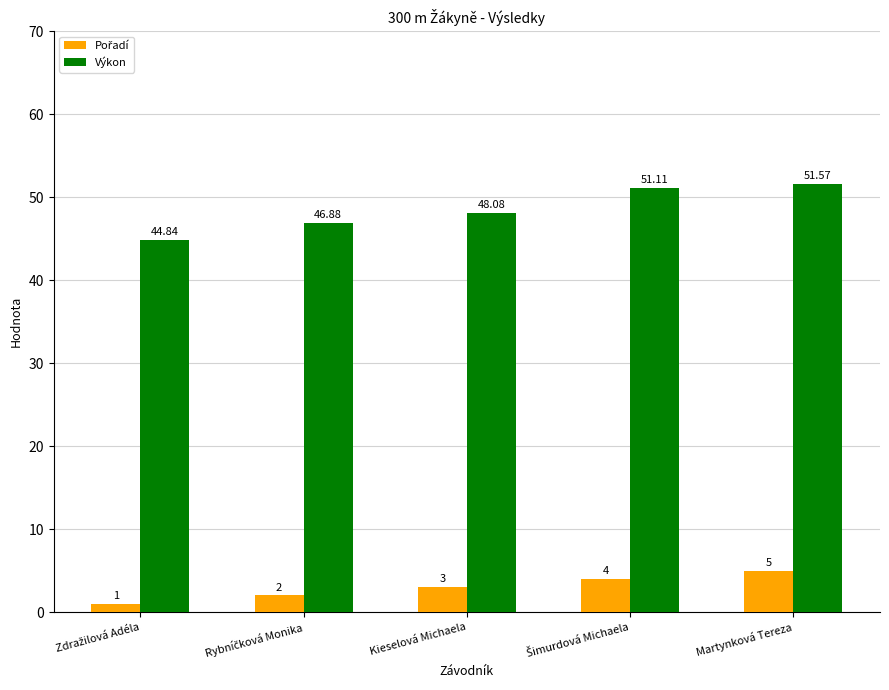

Which series has the widest spread of values?

Výkon